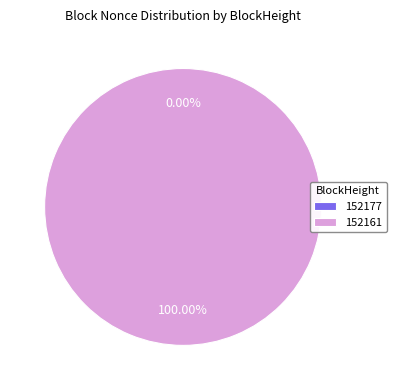

How many slices are in this pie chart?

2